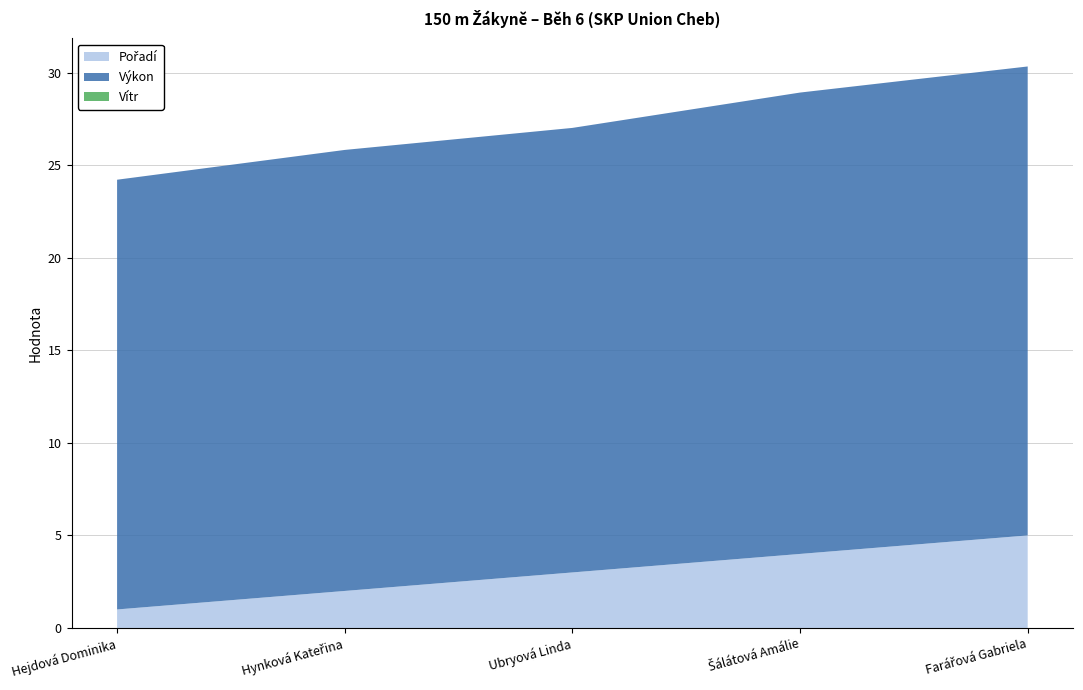

Reading right to left, extract all data points from this chart.

Pořadí: Farářová Gabriela=5.0	Šálátová Amálie=4.0	Ubryová Linda=3.0	Hynková Kateřina=2.0	Hejdová Dominika=1.0
Výkon: Farářová Gabriela=25.3	Šálátová Amálie=24.9	Ubryová Linda=24.0	Hynková Kateřina=23.8	Hejdová Dominika=23.2
Vítr: Farářová Gabriela=0.0	Šálátová Amálie=0.0	Ubryová Linda=0.0	Hynková Kateřina=0.0	Hejdová Dominika=0.0